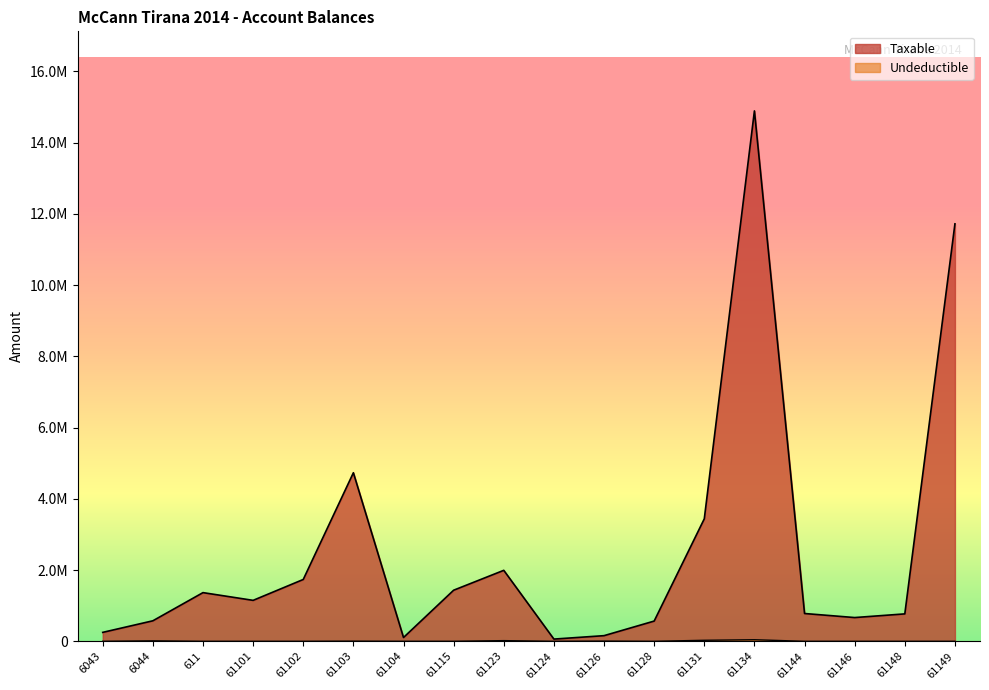

At which category is the sum across all series the highest?

61134